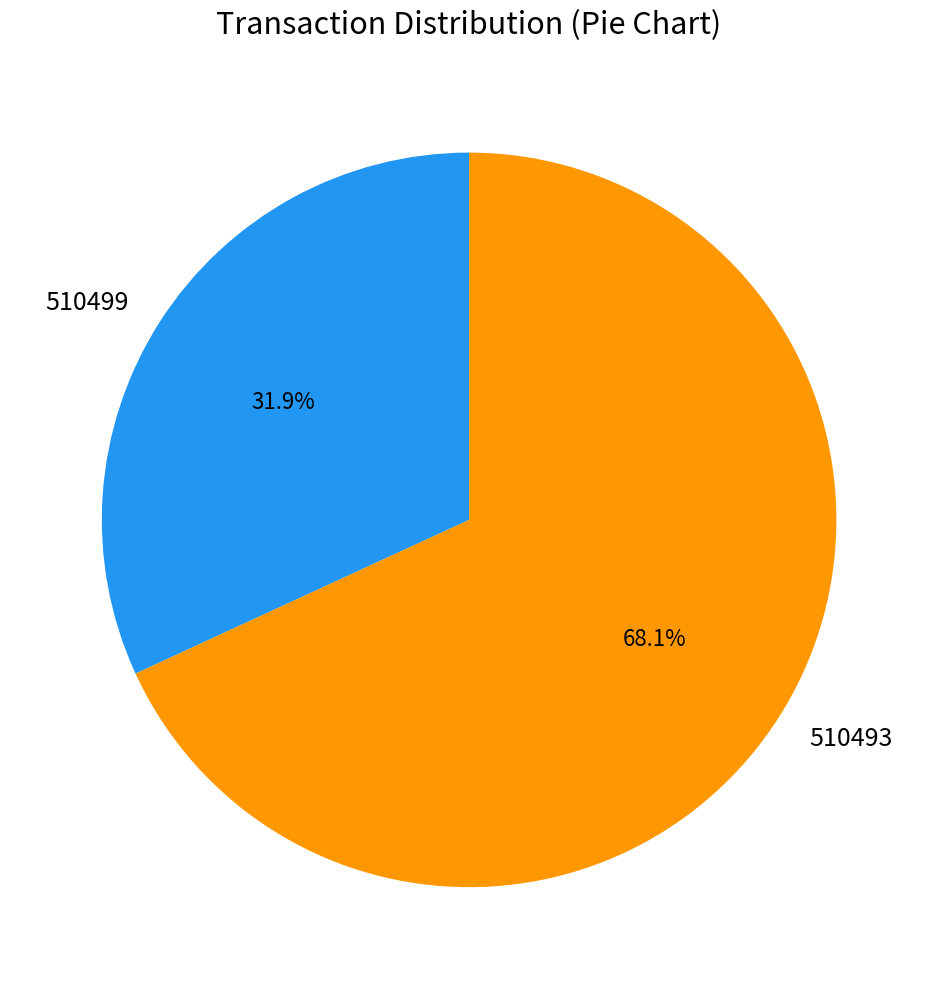

Is it true that 510499 is 32% of the pie?

True